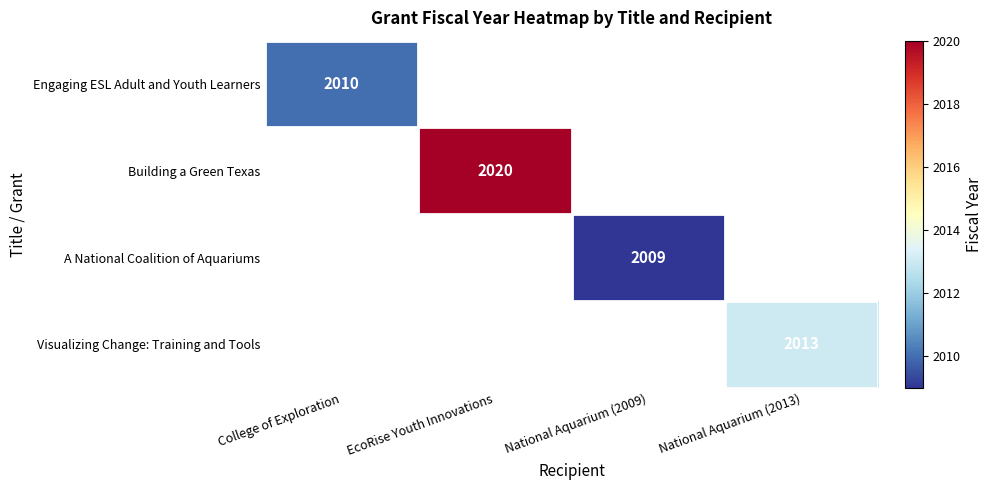

Is it true that Engaging ESL Adult and Youth Learners equals 3218 at College of Exploration?

False